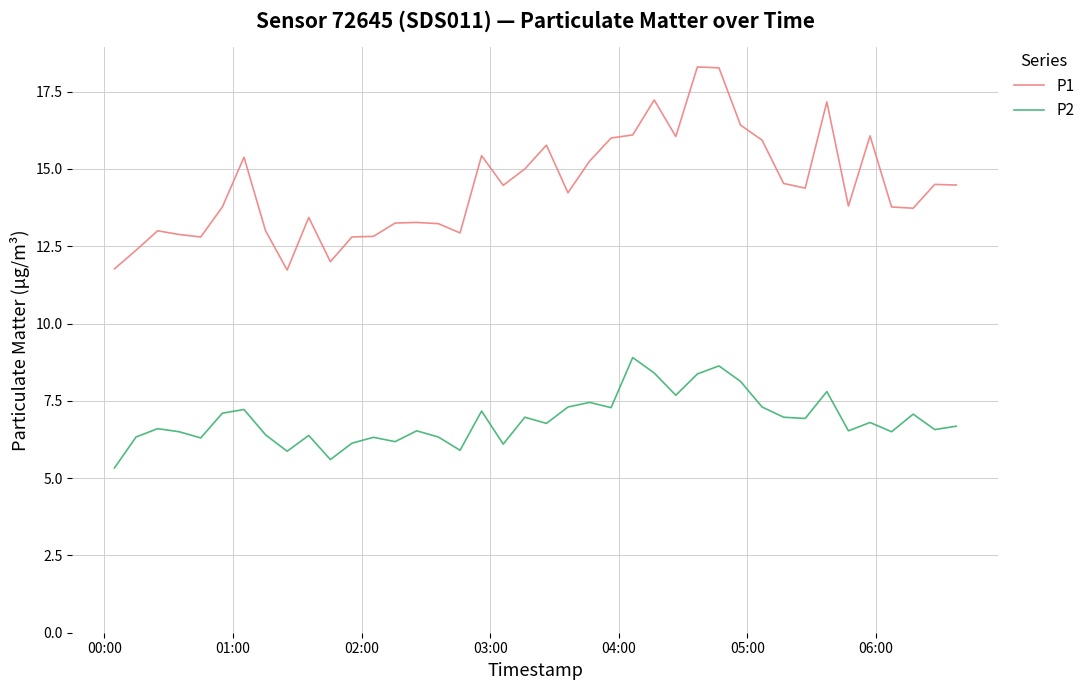

Rank the series by their average value, from lowest to highest.

P2, P1